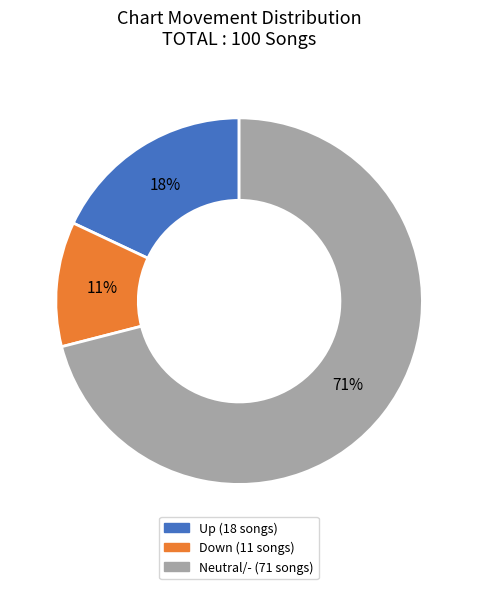

To the nearest percent, what is the difference between the largest and smallest slice percentages?

60%